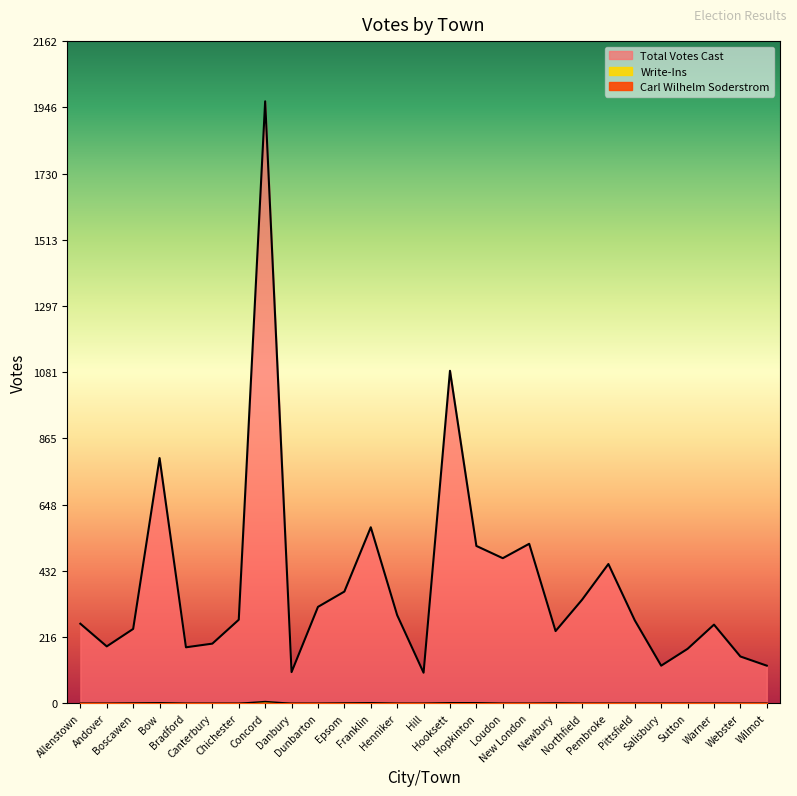

At which label does Total Votes Cast first exceed 271?

Bow